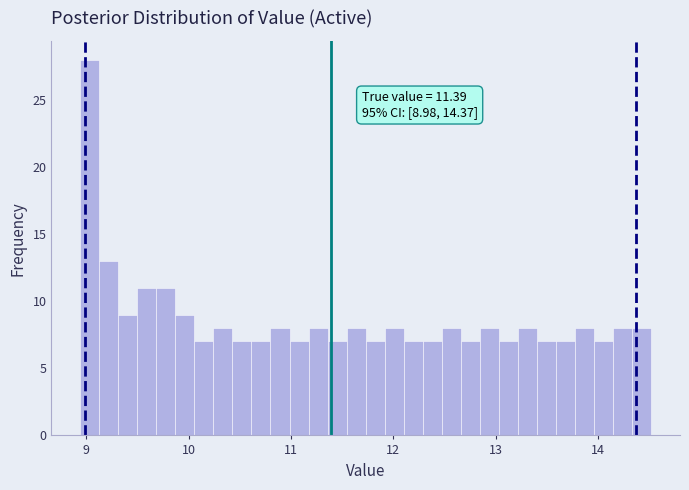

Read against the x-axis, roughly where is the centre of the tallest bar?

9.0